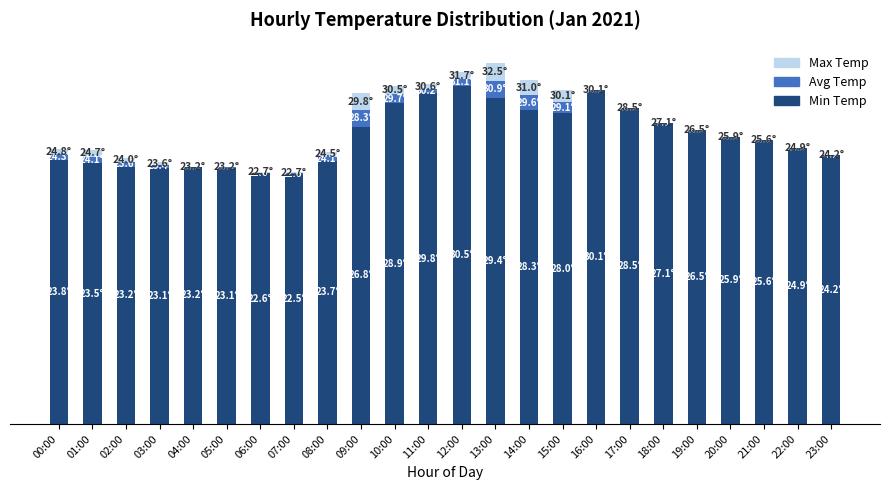

Does the chart contain stacked bars?

Yes